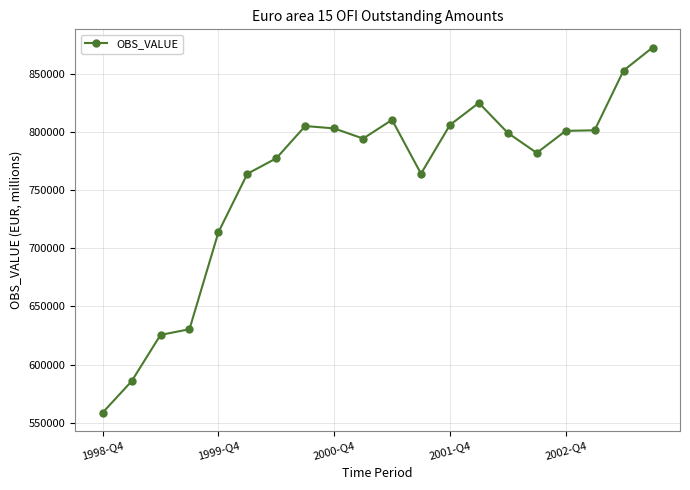

What is the difference between the maximum and minimum values?

314364.7